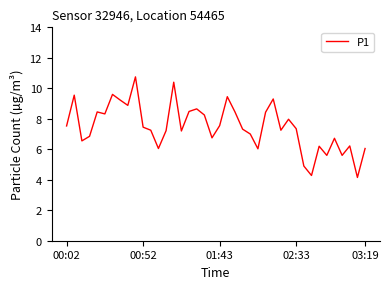

What is the difference between the maximum and minimum values?

6.6